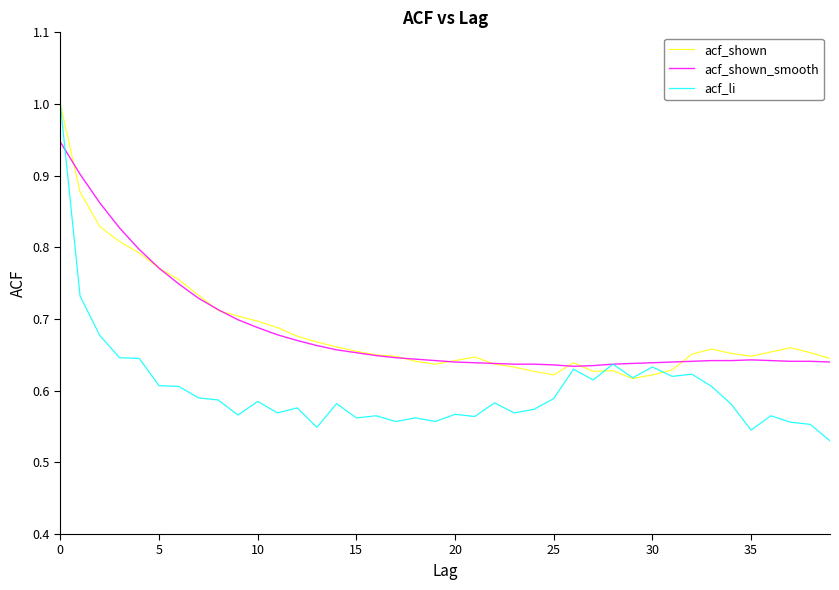

Which series has the largest range (max minus min)?

acf_li